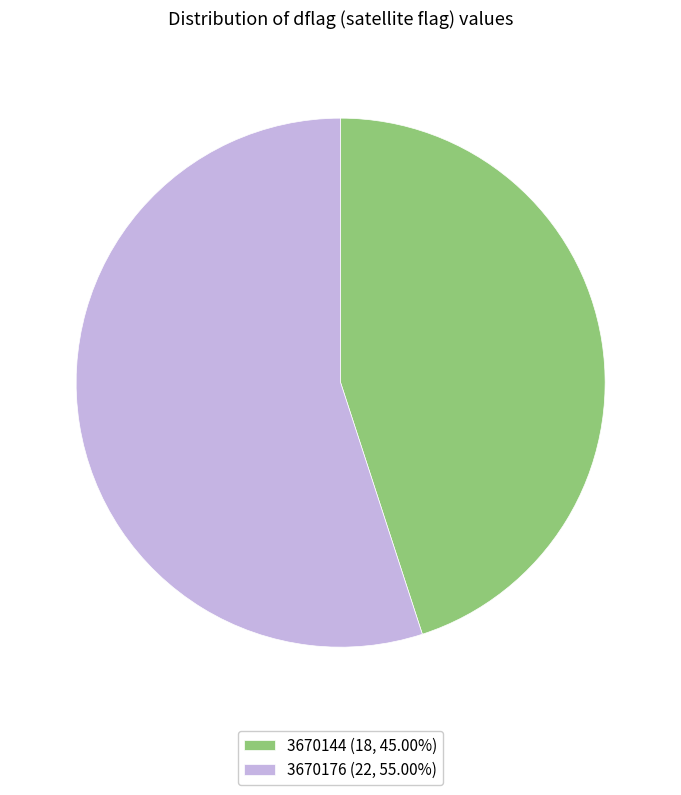

Do 3670176 (22, 55.00%) and 3670144 (18, 45.00%) together represent more than half of the pie?

Yes